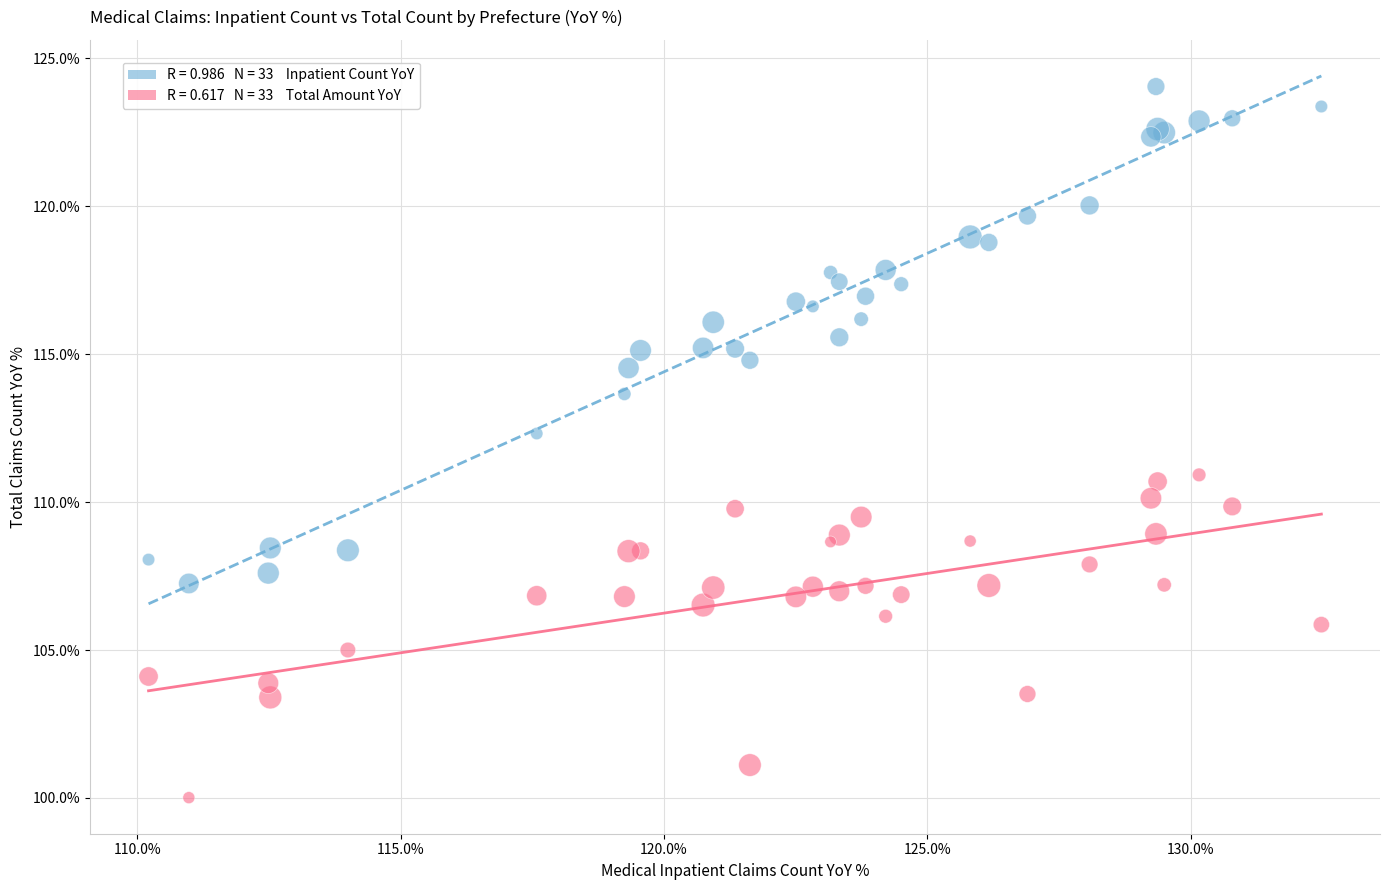

Across all series, what Y value is closest to 112?

112.3